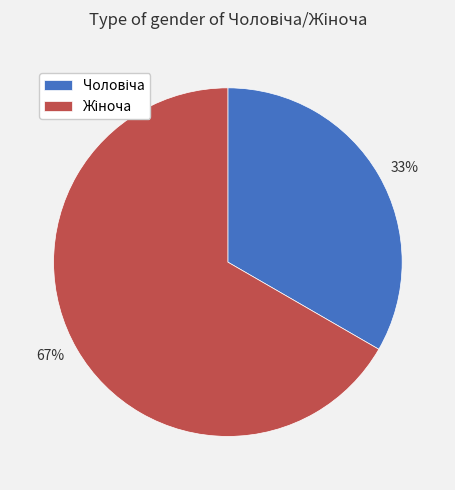

To the nearest percent, what is the average slice percentage?

50%